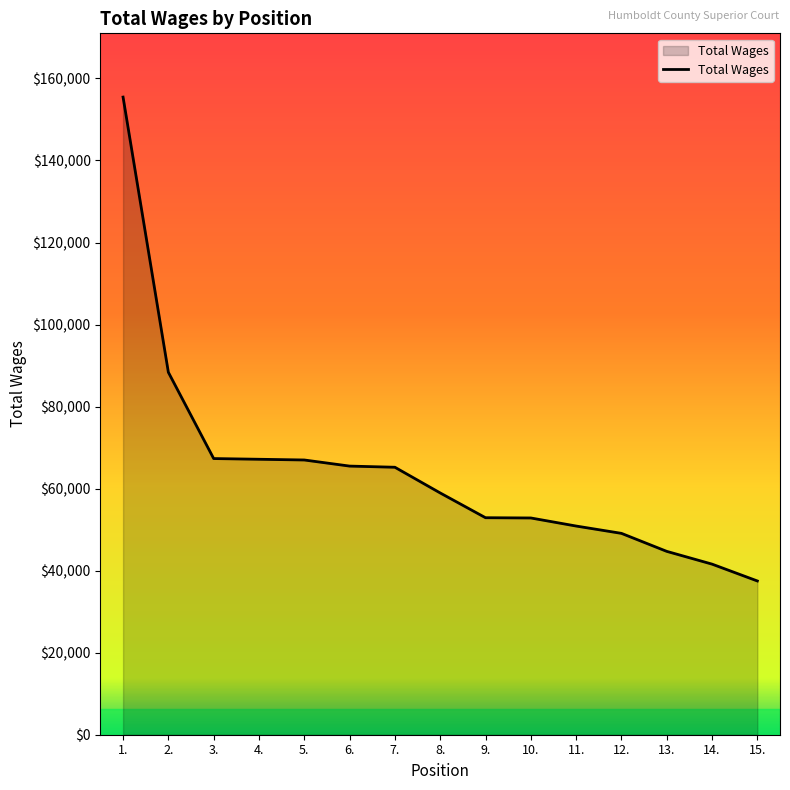

What is the sum of the values at 3. and 10.?

120173